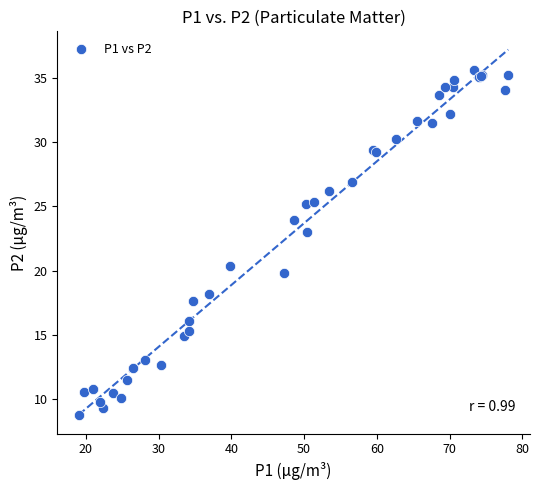

What Y value in the scatter plot is closest to 22?

23.0